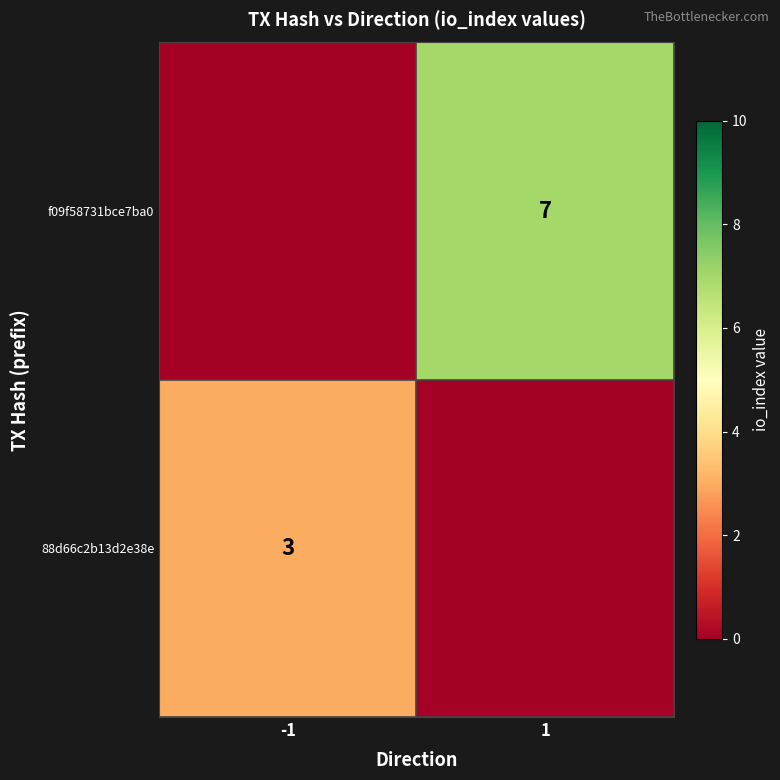

Is the value of f09f58731bce7ba0 at 1 greater than the value of 88d66c2b13d2e38e at -1?

Yes